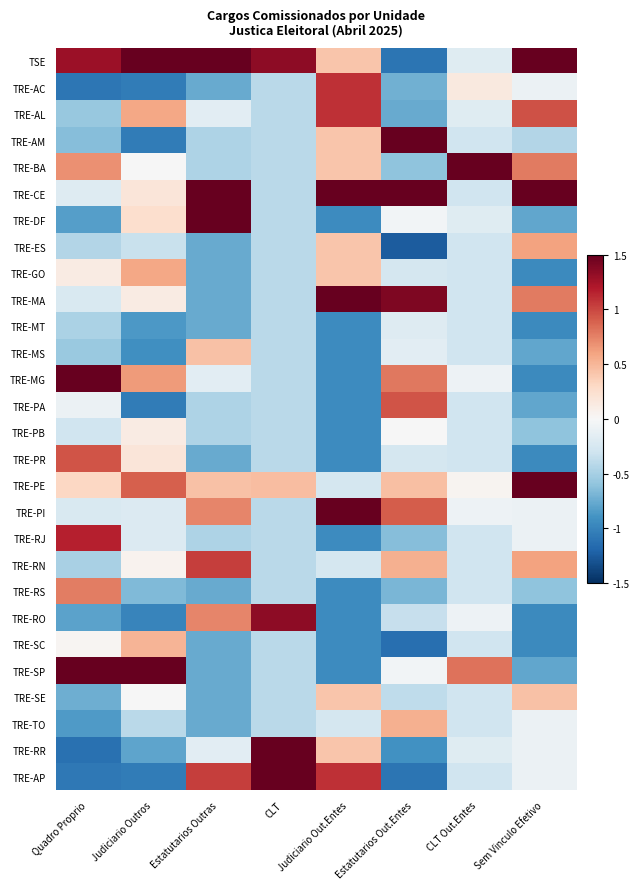

Reading left to right, list all the values displayed in this chart.

TSE: Quadro Proprio=1.3	Judiciario Outros=3.8	Estatutarios Outras=3.4	CLT=1.3	Judiciario Out.Entes=0.4	Estatutarios Out.Entes=-1.1	CLT Out.Entes=-0.2	Sem Vinculo Efetivo=2.5
TRE-AC: Quadro Proprio=-1.1	Judiciario Outros=-1.1	Estatutarios Outras=-0.8	CLT=-0.4	Judiciario Out.Entes=1.1	Estatutarios Out.Entes=-0.7	CLT Out.Entes=0.1	Sem Vinculo Efetivo=-0.1
TRE-AL: Quadro Proprio=-0.6	Judiciario Outros=0.6	Estatutarios Outras=-0.2	CLT=-0.4	Judiciario Out.Entes=1.1	Estatutarios Out.Entes=-0.8	CLT Out.Entes=-0.2	Sem Vinculo Efetivo=1.0
TRE-AM: Quadro Proprio=-0.6	Judiciario Outros=-1.1	Estatutarios Outras=-0.5	CLT=-0.4	Judiciario Out.Entes=0.4	Estatutarios Out.Entes=1.7	CLT Out.Entes=-0.3	Sem Vinculo Efetivo=-0.4
TRE-BA: Quadro Proprio=0.7	Judiciario Outros=-0.0	Estatutarios Outras=-0.5	CLT=-0.4	Judiciario Out.Entes=0.4	Estatutarios Out.Entes=-0.6	CLT Out.Entes=5.1	Sem Vinculo Efetivo=0.8
TRE-CE: Quadro Proprio=-0.2	Judiciario Outros=0.2	Estatutarios Outras=1.6	CLT=-0.4	Judiciario Out.Entes=2.5	Estatutarios Out.Entes=3.4	CLT Out.Entes=-0.3	Sem Vinculo Efetivo=1.8
TRE-DF: Quadro Proprio=-0.8	Judiciario Outros=0.2	Estatutarios Outras=1.6	CLT=-0.4	Judiciario Out.Entes=-0.9	Estatutarios Out.Entes=-0.0	CLT Out.Entes=-0.2	Sem Vinculo Efetivo=-0.8
TRE-ES: Quadro Proprio=-0.4	Judiciario Outros=-0.3	Estatutarios Outras=-0.8	CLT=-0.4	Judiciario Out.Entes=0.4	Estatutarios Out.Entes=-1.2	CLT Out.Entes=-0.3	Sem Vinculo Efetivo=0.6
TRE-GO: Quadro Proprio=0.1	Judiciario Outros=0.6	Estatutarios Outras=-0.8	CLT=-0.4	Judiciario Out.Entes=0.4	Estatutarios Out.Entes=-0.3	CLT Out.Entes=-0.3	Sem Vinculo Efetivo=-1.0
TRE-MA: Quadro Proprio=-0.2	Judiciario Outros=0.1	Estatutarios Outras=-0.8	CLT=-0.4	Judiciario Out.Entes=1.8	Estatutarios Out.Entes=1.4	CLT Out.Entes=-0.3	Sem Vinculo Efetivo=0.8
TRE-MT: Quadro Proprio=-0.5	Judiciario Outros=-0.9	Estatutarios Outras=-0.8	CLT=-0.4	Judiciario Out.Entes=-0.9	Estatutarios Out.Entes=-0.2	CLT Out.Entes=-0.3	Sem Vinculo Efetivo=-1.0
TRE-MS: Quadro Proprio=-0.6	Judiciario Outros=-0.9	Estatutarios Outras=0.4	CLT=-0.4	Judiciario Out.Entes=-0.9	Estatutarios Out.Entes=-0.2	CLT Out.Entes=-0.3	Sem Vinculo Efetivo=-0.8
TRE-MG: Quadro Proprio=2.3	Judiciario Outros=0.6	Estatutarios Outras=-0.2	CLT=-0.4	Judiciario Out.Entes=-0.9	Estatutarios Out.Entes=0.8	CLT Out.Entes=-0.1	Sem Vinculo Efetivo=-1.0
TRE-PA: Quadro Proprio=-0.1	Judiciario Outros=-1.1	Estatutarios Outras=-0.5	CLT=-0.4	Judiciario Out.Entes=-0.9	Estatutarios Out.Entes=0.9	CLT Out.Entes=-0.3	Sem Vinculo Efetivo=-0.8
TRE-PB: Quadro Proprio=-0.3	Judiciario Outros=0.1	Estatutarios Outras=-0.5	CLT=-0.4	Judiciario Out.Entes=-0.9	Estatutarios Out.Entes=-0.0	CLT Out.Entes=-0.3	Sem Vinculo Efetivo=-0.6
TRE-PR: Quadro Proprio=0.9	Judiciario Outros=0.2	Estatutarios Outras=-0.8	CLT=-0.4	Judiciario Out.Entes=-0.9	Estatutarios Out.Entes=-0.3	CLT Out.Entes=-0.3	Sem Vinculo Efetivo=-1.0
TRE-PE: Quadro Proprio=0.3	Judiciario Outros=0.9	Estatutarios Outras=0.4	CLT=0.5	Judiciario Out.Entes=-0.3	Estatutarios Out.Entes=0.5	CLT Out.Entes=0.0	Sem Vinculo Efetivo=2.5
TRE-PI: Quadro Proprio=-0.2	Judiciario Outros=-0.2	Estatutarios Outras=0.7	CLT=-0.4	Judiciario Out.Entes=1.8	Estatutarios Out.Entes=0.9	CLT Out.Entes=-0.1	Sem Vinculo Efetivo=-0.1
TRE-RJ: Quadro Proprio=1.2	Judiciario Outros=-0.2	Estatutarios Outras=-0.5	CLT=-0.4	Judiciario Out.Entes=-0.9	Estatutarios Out.Entes=-0.6	CLT Out.Entes=-0.3	Sem Vinculo Efetivo=-0.1
TRE-RN: Quadro Proprio=-0.5	Judiciario Outros=0.1	Estatutarios Outras=1.0	CLT=-0.4	Judiciario Out.Entes=-0.3	Estatutarios Out.Entes=0.5	CLT Out.Entes=-0.3	Sem Vinculo Efetivo=0.6
TRE-RS: Quadro Proprio=0.8	Judiciario Outros=-0.7	Estatutarios Outras=-0.8	CLT=-0.4	Judiciario Out.Entes=-0.9	Estatutarios Out.Entes=-0.7	CLT Out.Entes=-0.3	Sem Vinculo Efetivo=-0.6
TRE-RO: Quadro Proprio=-0.8	Judiciario Outros=-1.0	Estatutarios Outras=0.7	CLT=1.3	Judiciario Out.Entes=-0.9	Estatutarios Out.Entes=-0.3	CLT Out.Entes=-0.1	Sem Vinculo Efetivo=-1.0
TRE-SC: Quadro Proprio=0.0	Judiciario Outros=0.5	Estatutarios Outras=-0.8	CLT=-0.4	Judiciario Out.Entes=-0.9	Estatutarios Out.Entes=-1.1	CLT Out.Entes=-0.3	Sem Vinculo Efetivo=-1.0
TRE-SP: Quadro Proprio=3.1	Judiciario Outros=1.7	Estatutarios Outras=-0.8	CLT=-0.4	Judiciario Out.Entes=-0.9	Estatutarios Out.Entes=-0.0	CLT Out.Entes=0.8	Sem Vinculo Efetivo=-0.8
TRE-SE: Quadro Proprio=-0.7	Judiciario Outros=-0.0	Estatutarios Outras=-0.8	CLT=-0.4	Judiciario Out.Entes=0.4	Estatutarios Out.Entes=-0.4	CLT Out.Entes=-0.3	Sem Vinculo Efetivo=0.4
TRE-TO: Quadro Proprio=-0.8	Judiciario Outros=-0.4	Estatutarios Outras=-0.8	CLT=-0.4	Judiciario Out.Entes=-0.3	Estatutarios Out.Entes=0.5	CLT Out.Entes=-0.3	Sem Vinculo Efetivo=-0.1
TRE-RR: Quadro Proprio=-1.1	Judiciario Outros=-0.8	Estatutarios Outras=-0.2	CLT=3.9	Judiciario Out.Entes=0.4	Estatutarios Out.Entes=-0.9	CLT Out.Entes=-0.2	Sem Vinculo Efetivo=-0.1
TRE-AP: Quadro Proprio=-1.1	Judiciario Outros=-1.1	Estatutarios Outras=1.0	CLT=2.2	Judiciario Out.Entes=1.1	Estatutarios Out.Entes=-1.1	CLT Out.Entes=-0.3	Sem Vinculo Efetivo=-0.1